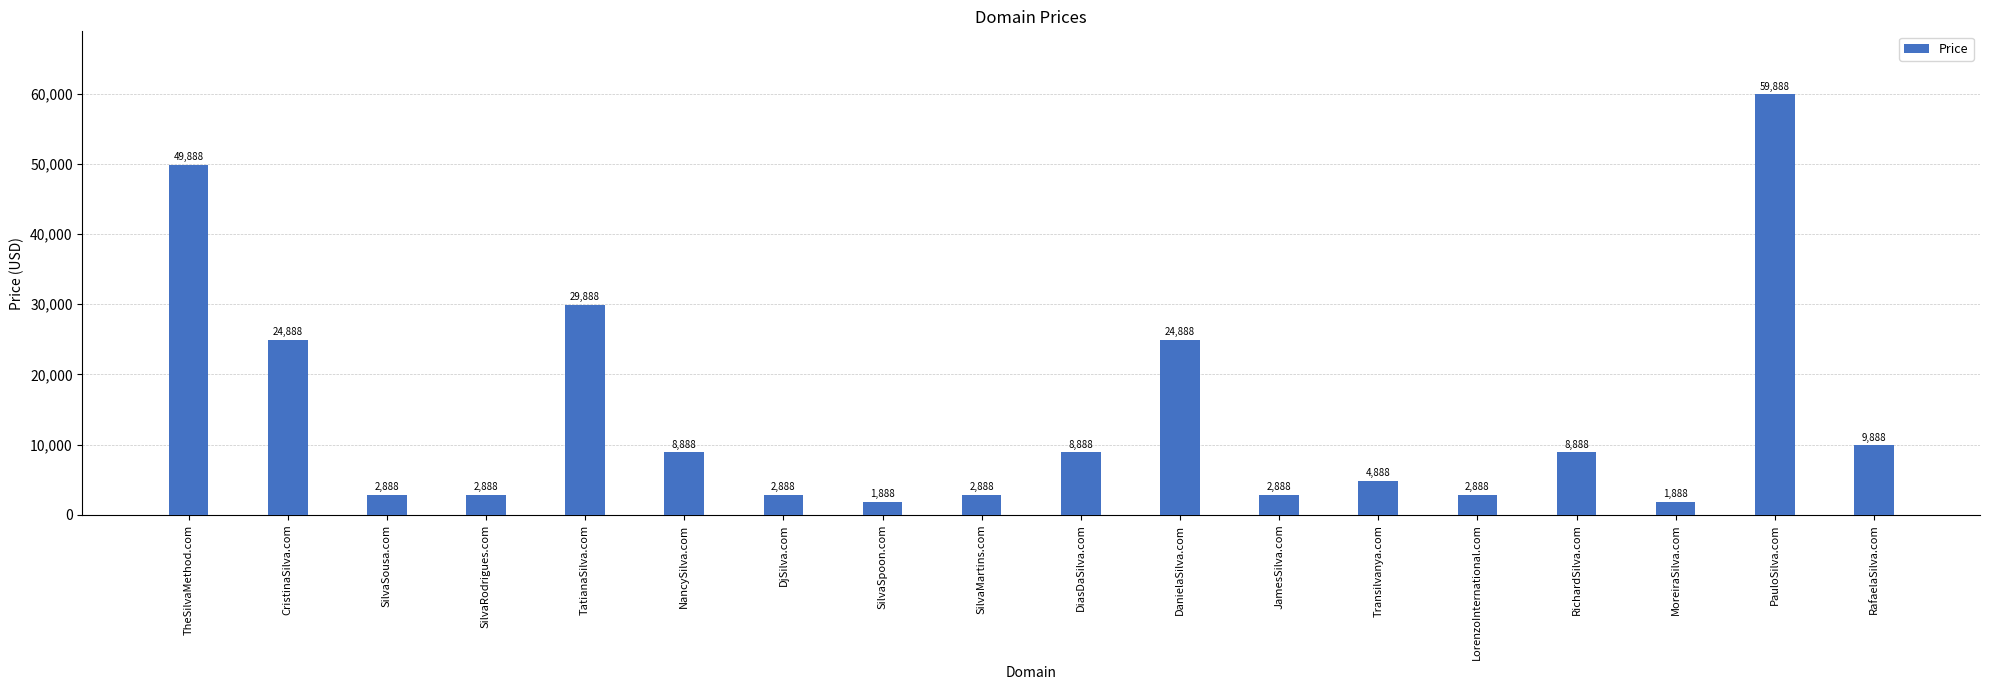

How many data points does each series have?

18